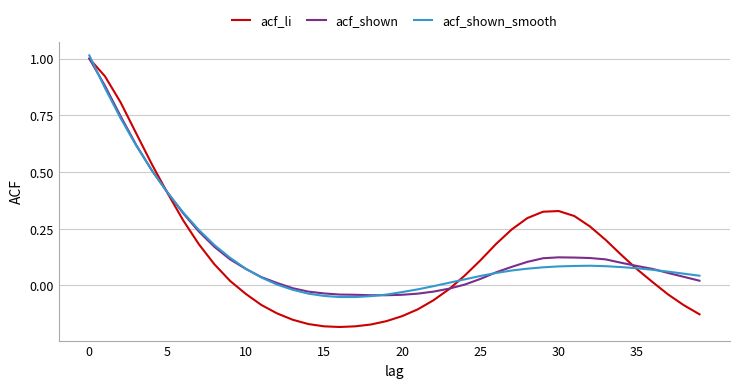

Does the chart have visible grid lines?

Yes